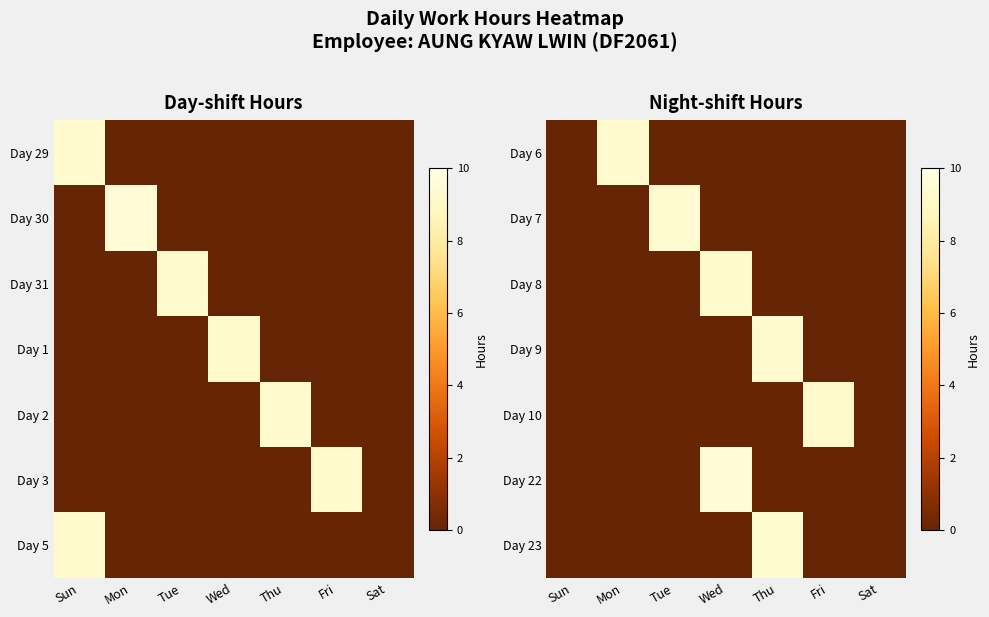

What is the difference between the maximum and minimum values in the Day 22 series?

9.5